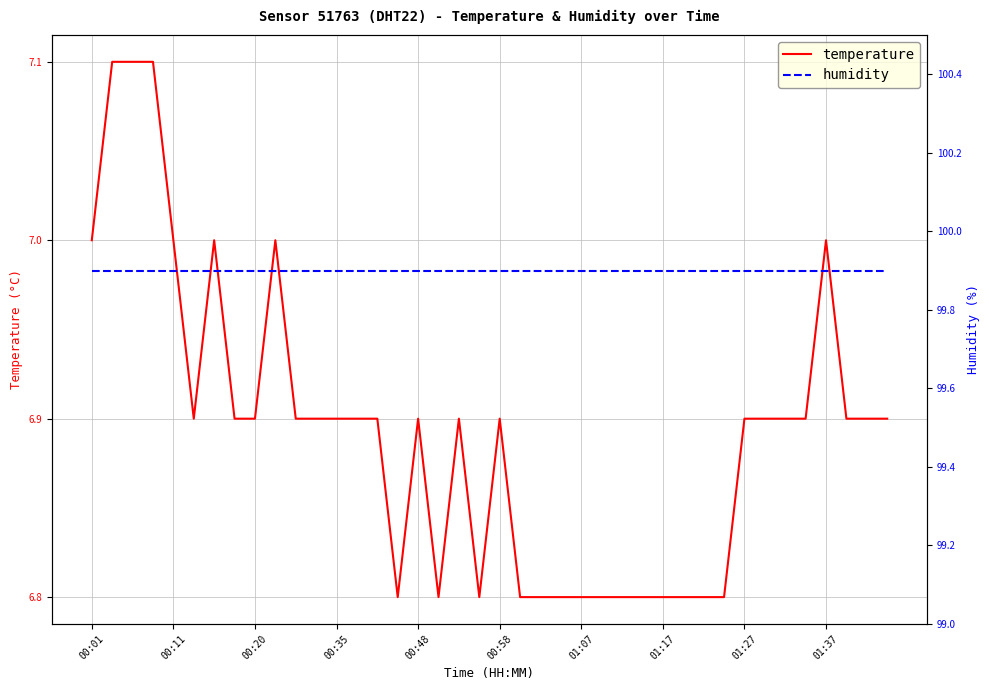

True or false: temperature and humidity intersect in this chart.

False